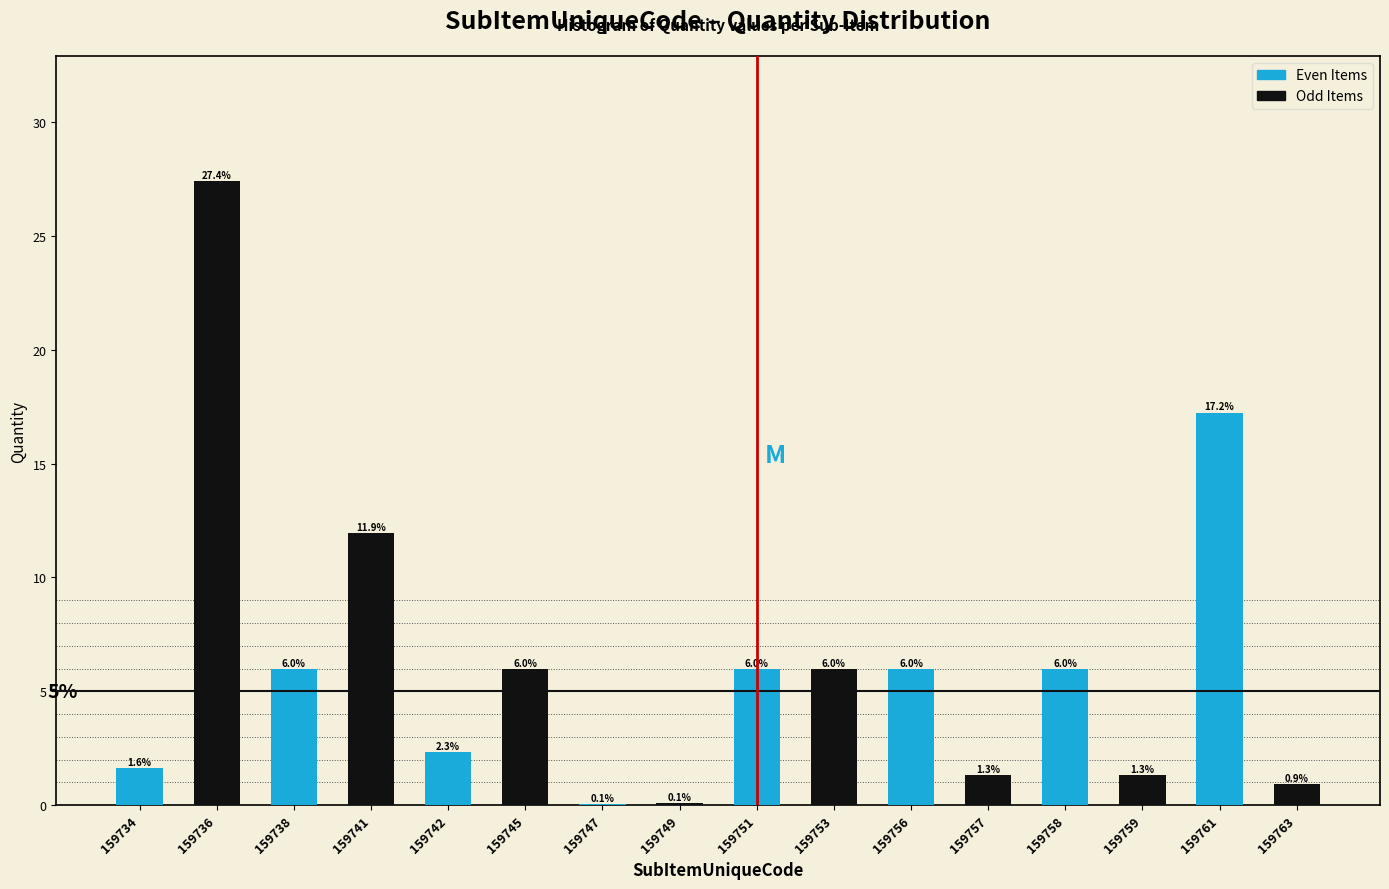

Reading left to right, list all the values displayed in this chart.

159734=1.6	159736=27.4	159738=6.0	159741=11.9	159742=2.3	159745=6.0	159747=0.1	159749=0.1	159751=6.0	159753=6.0	159756=6.0	159757=1.3	159758=6.0	159759=1.3	159761=17.2	159763=0.9